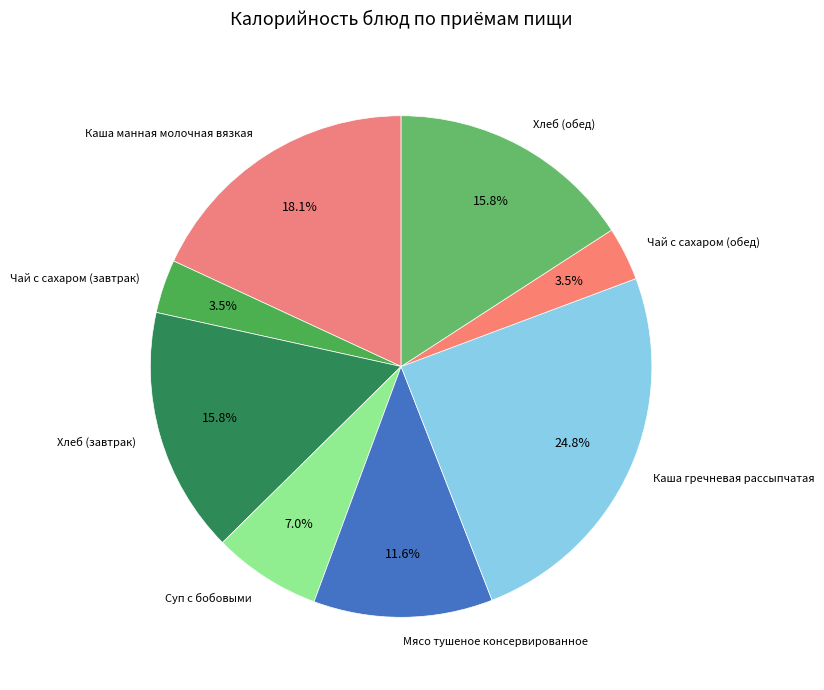

Does Каша гречневая рассыпчатая account for over 50% of the chart?

No